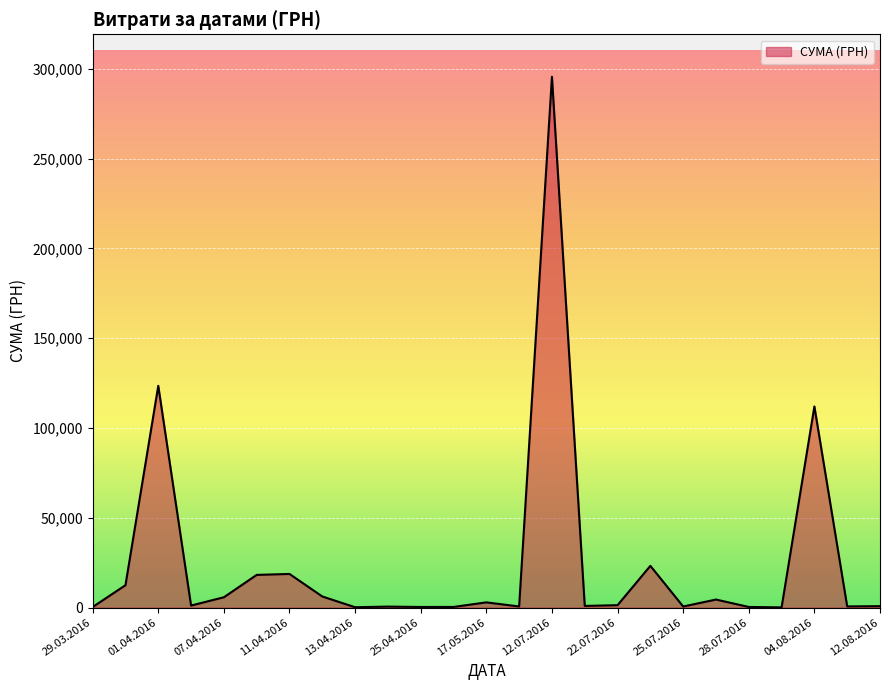

What is the difference between the maximum and second lowest values?

295464.7